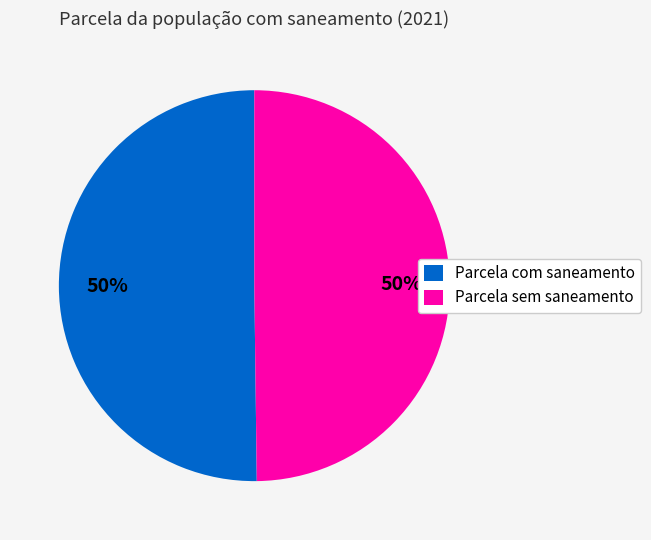

To the nearest percent, what is the average slice percentage?

50%